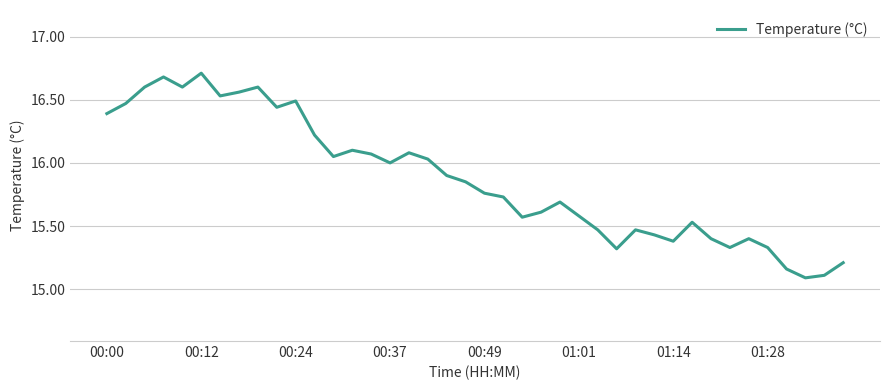

What is the average value?

15.9